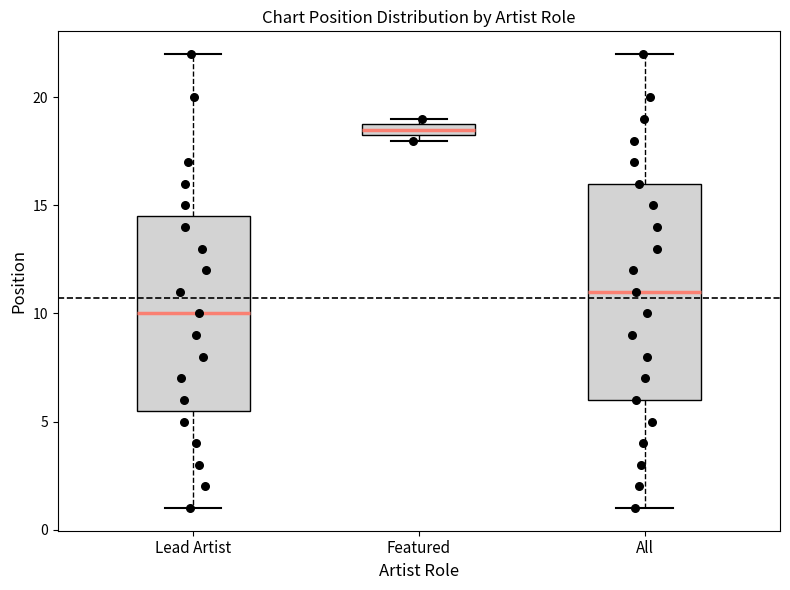

Where does the median line of the box for All sit on the y-axis? The values are not printed on the chart, so give them approximately, as read against the axis.

11.0